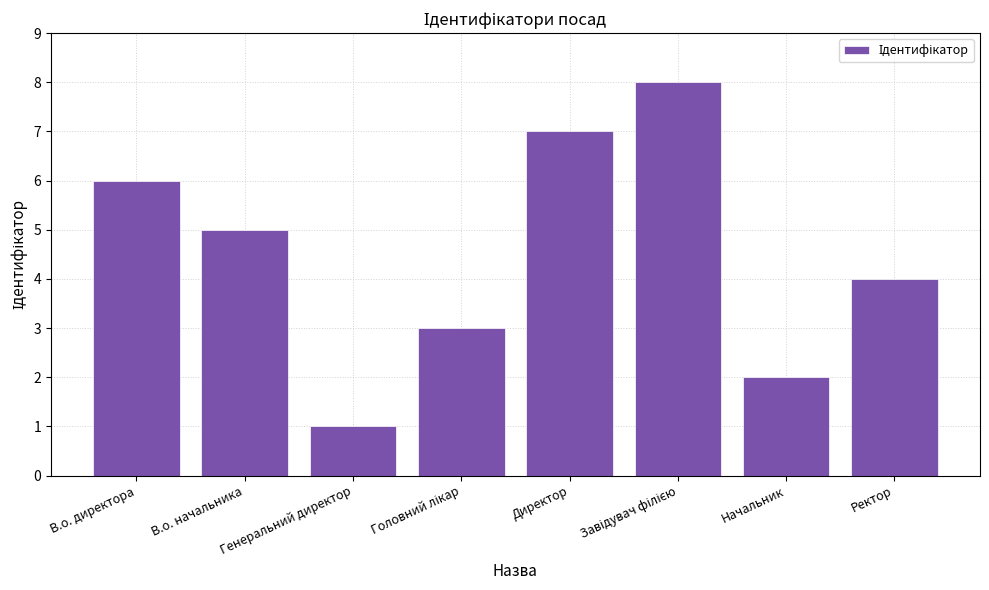

Approximately how many times larger is the value at В.о. директора compared to Ректор?

1.5